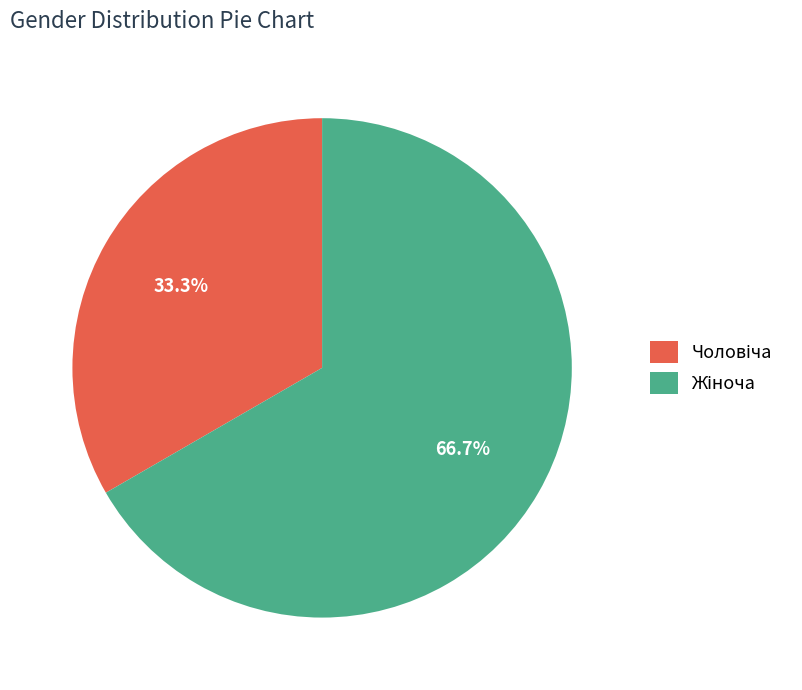

Is there any slice that represents more than half of the pie?

Yes